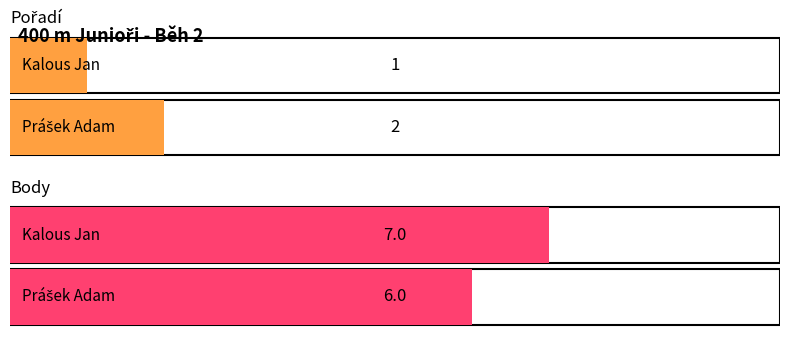

What is the label of the 1st bar from the left?

Kalous Jan